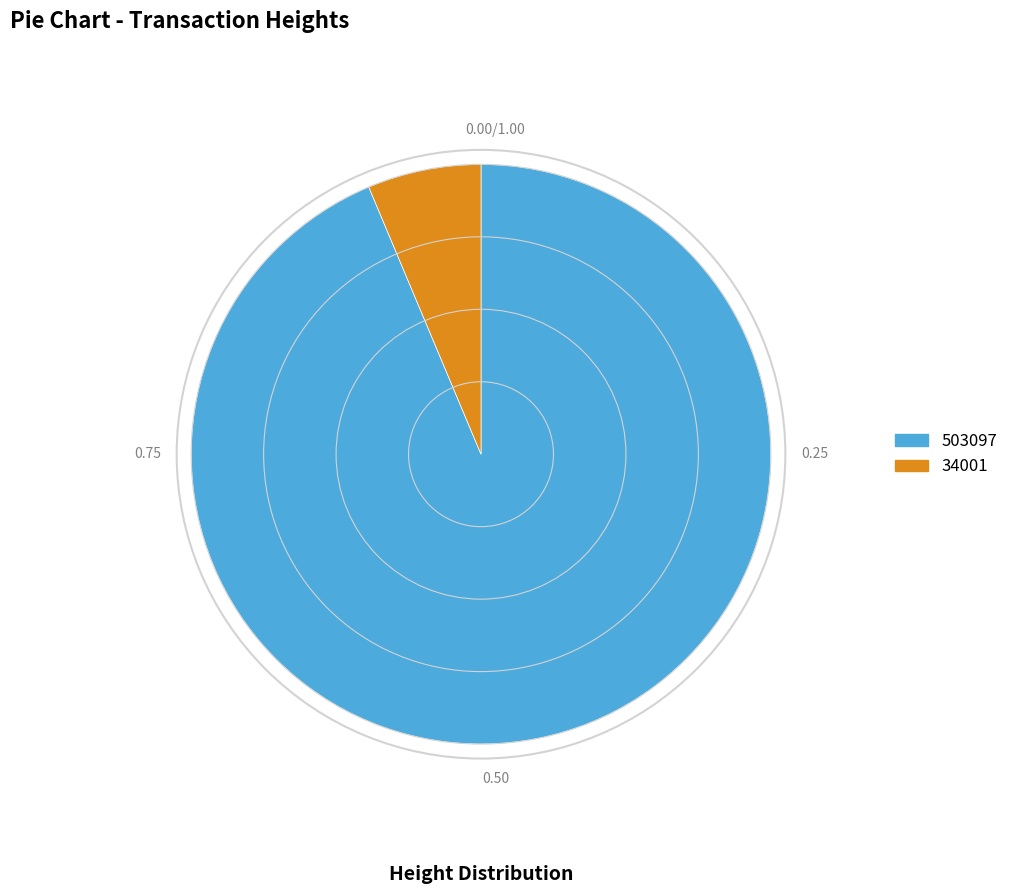

The 503097 slice represents 94% of the pie. True or false?

True